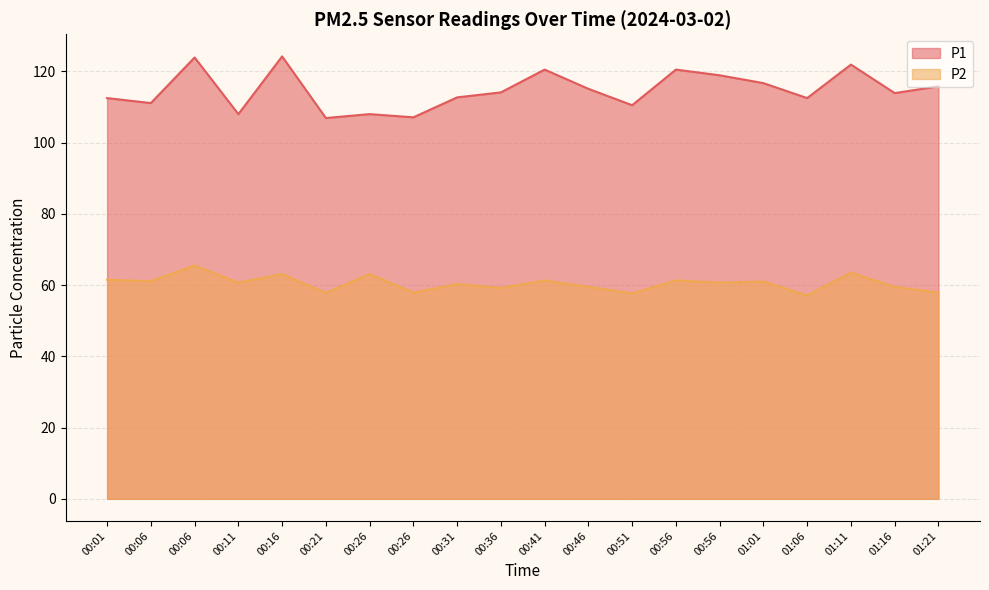

Between 00:41 and 00:56, which series saw the biggest shift?

P1